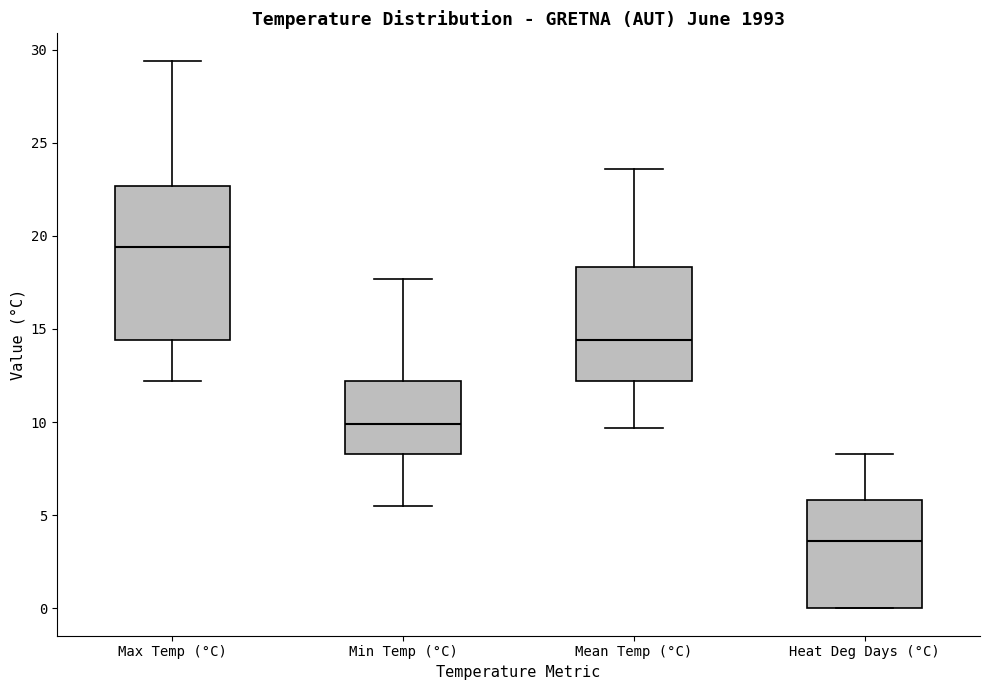

Reading left to right, transcribe this box plot: for each box, give where its median line is, the range the box spans, and where its two whiskers end, as read against the y-axis. The values are not printed on the chart, so give them approximately, as read against the axis.

Max Temp (°C): median 19.5, box 14.5 to 22.5, whiskers 12.0 to 29.5
Min Temp (°C): median 10.0, box 8.5 to 12.0, whiskers 5.5 to 17.5
Mean Temp (°C): median 14.5, box 12.0 to 18.5, whiskers 9.5 to 23.5
Heat Deg Days (°C): median 3.5, box 0.0 to 6.0, whiskers 0.0 to 8.5